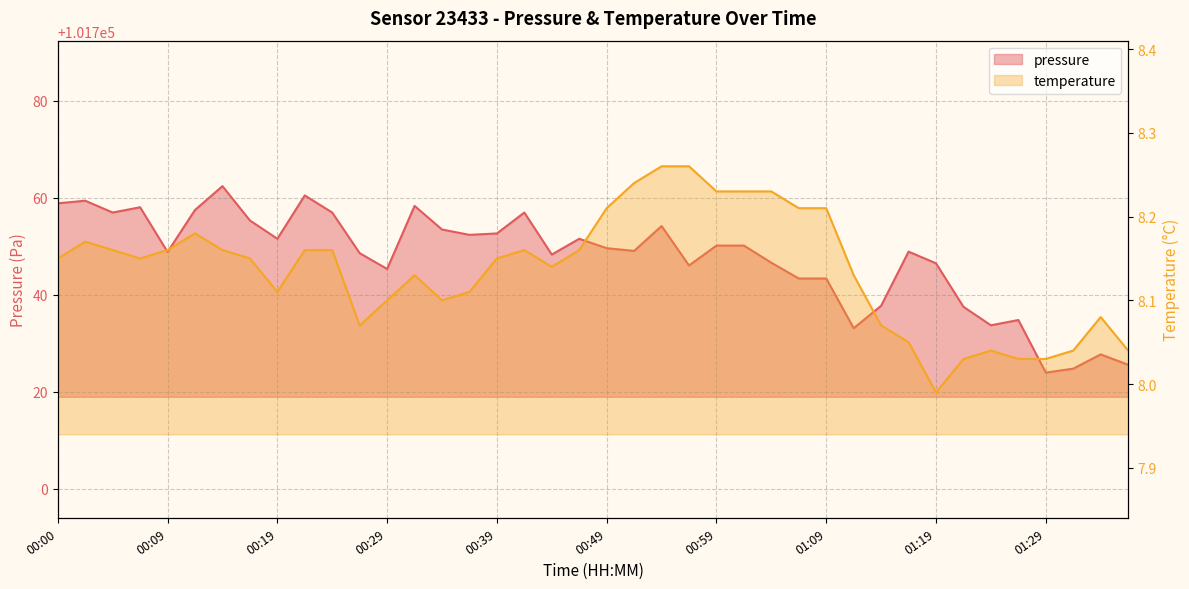

What is the total value across all series at 00:12?

101765.6